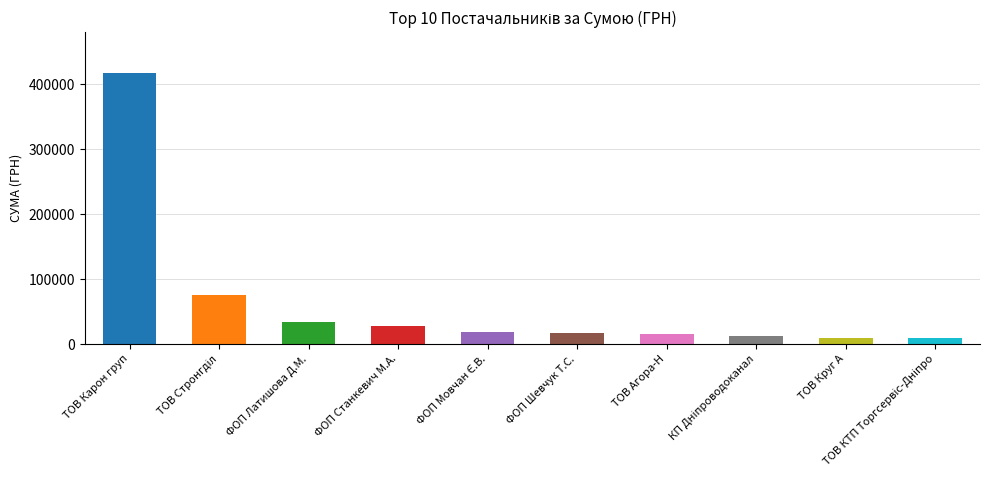

How many series are shown in this chart?

1